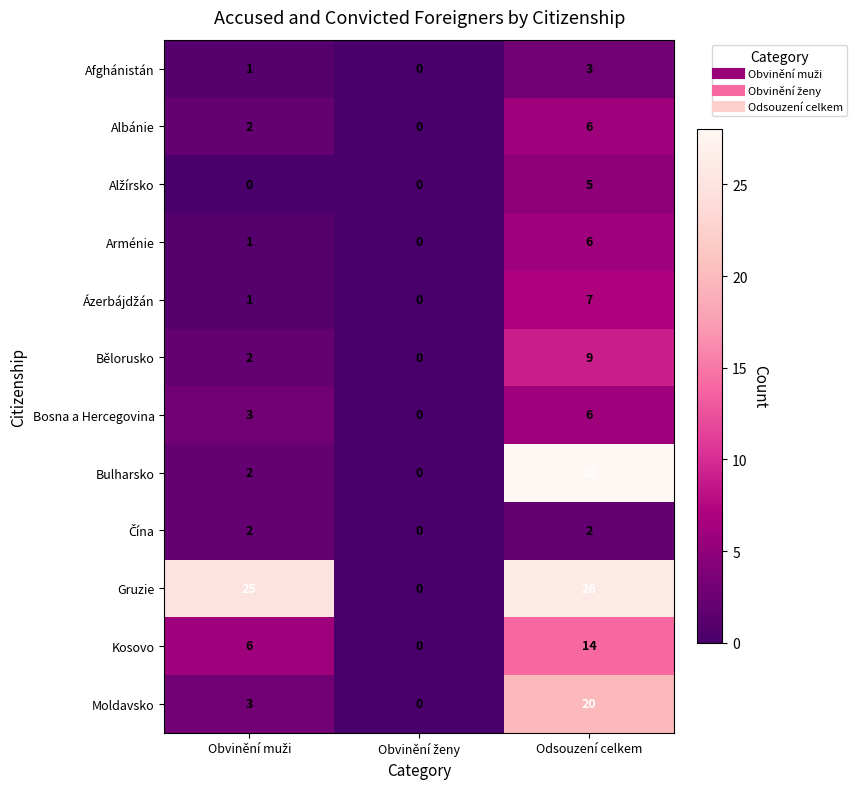

What is the difference between the highest and lowest values at Odsouzení celkem?

26